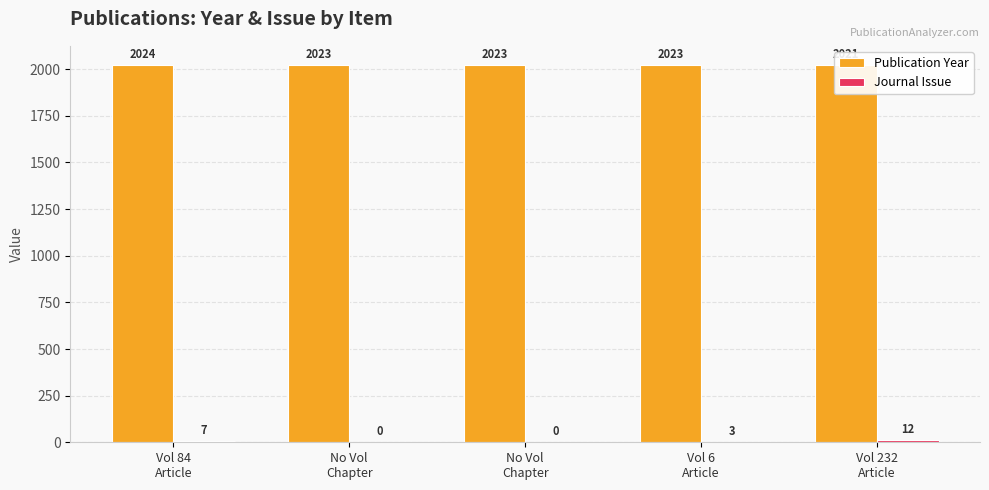

What value does the Publication Year series have at No Vol
Chapter?

2023